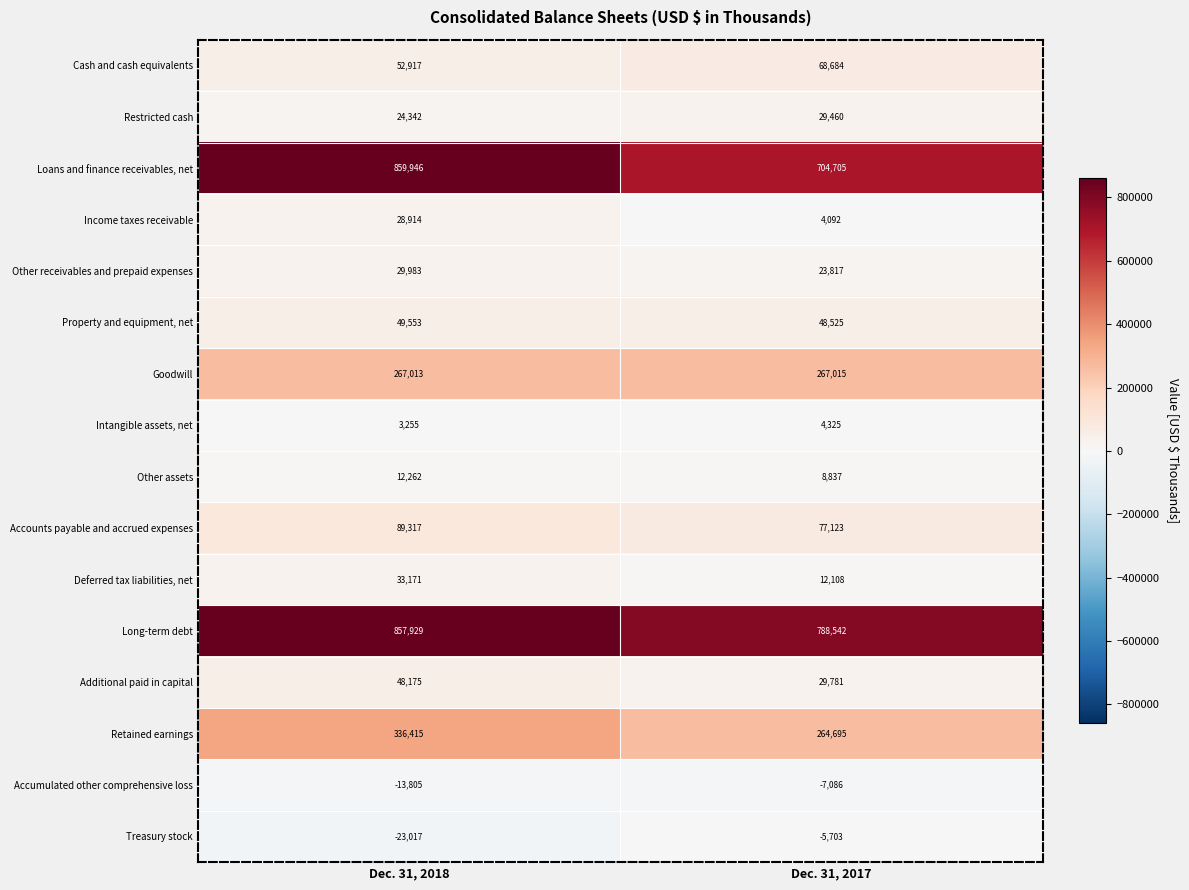

The Additional paid in capital series shows 27555 at Dec. 31, 2018. True or false?

False